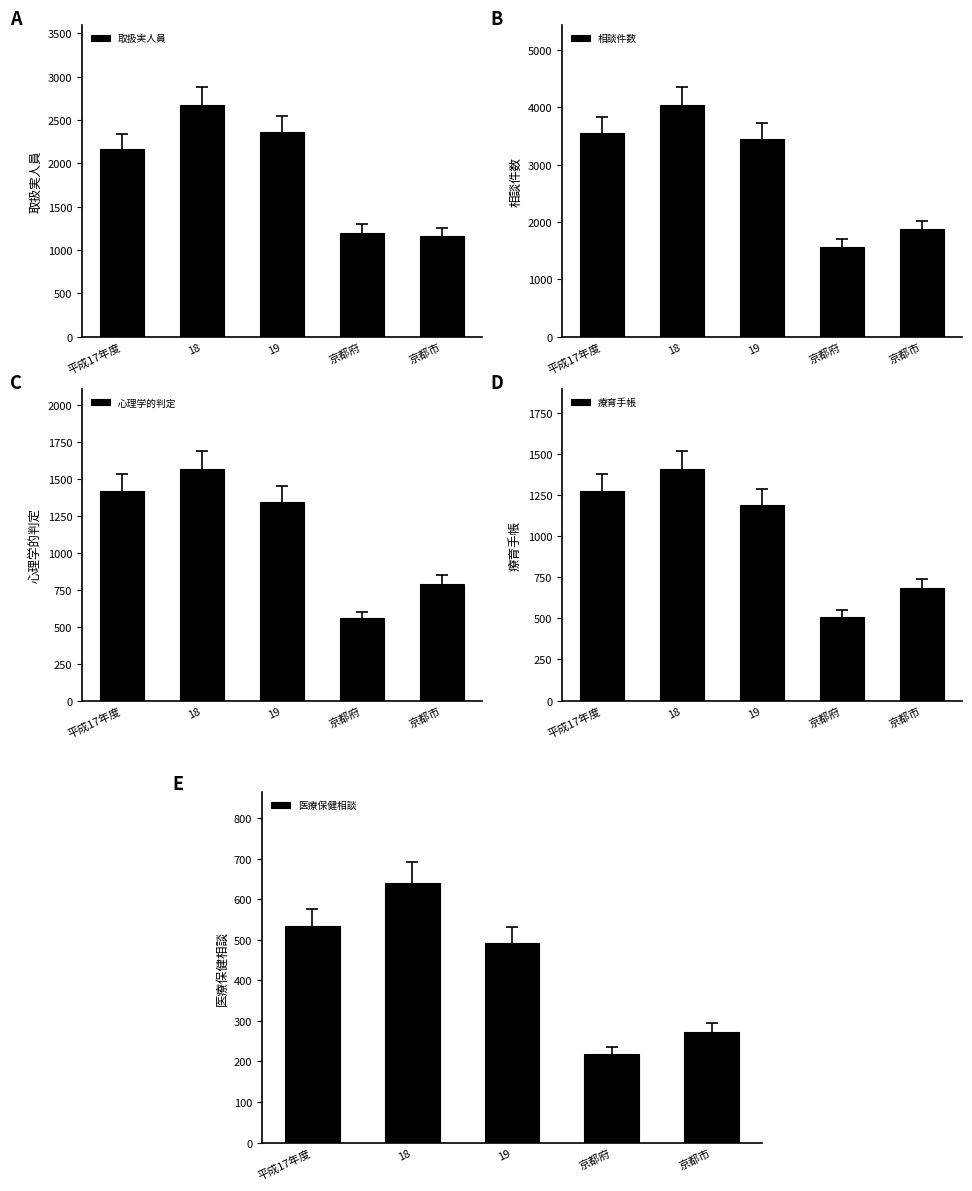

Reading right to left, transcribe all the data shown in this chart.

取扱実人員: 京都市=1160	京都府=1198	19=2358	18=2666	平成17年度=2168
相談件数: 京都市=1872	京都府=1571	19=3443	18=4032	平成17年度=3550
心理学的判定: 京都市=791	京都府=558	19=1349	18=1566	平成17年度=1422
療育手帳: 京都市=682	京都府=507	19=1189	18=1404	平成17年度=1274
医療保健相談: 京都市=273	京都府=219	19=492	18=641	平成17年度=533